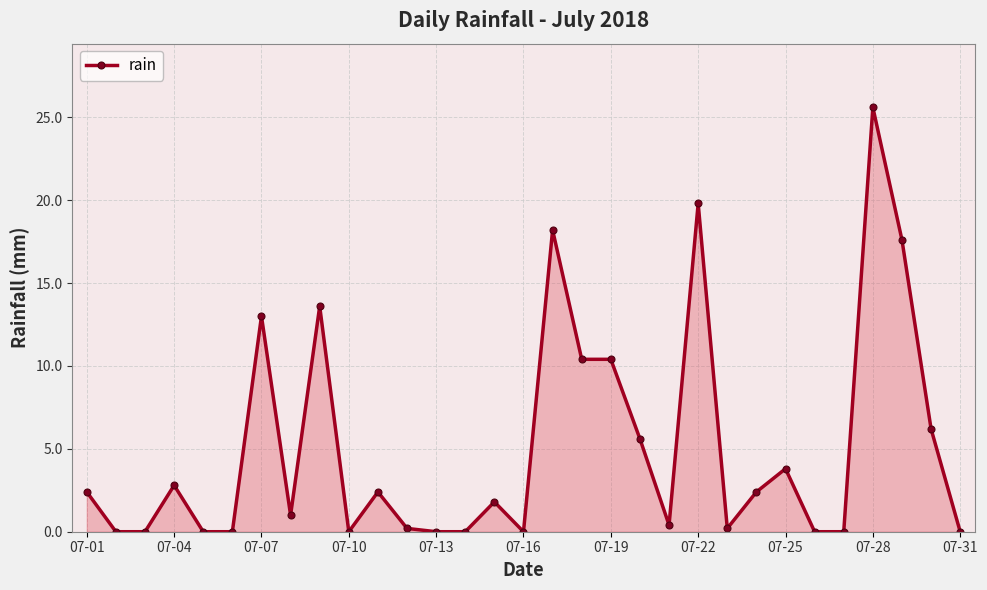

What is the difference between the second highest and minimum values?

19.8